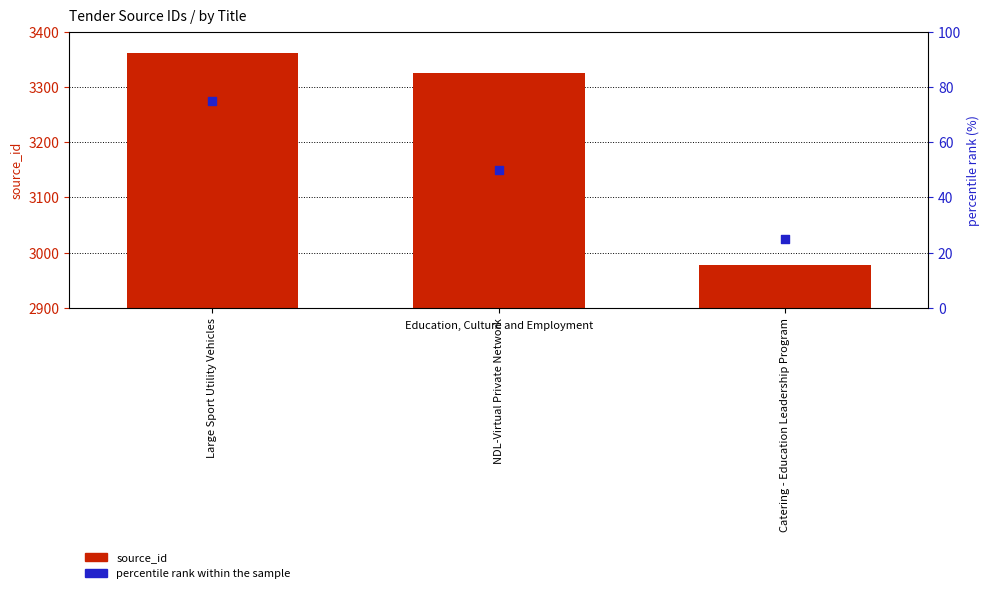

What are all the series names shown in the legend?

source_id, percentile rank within the sample